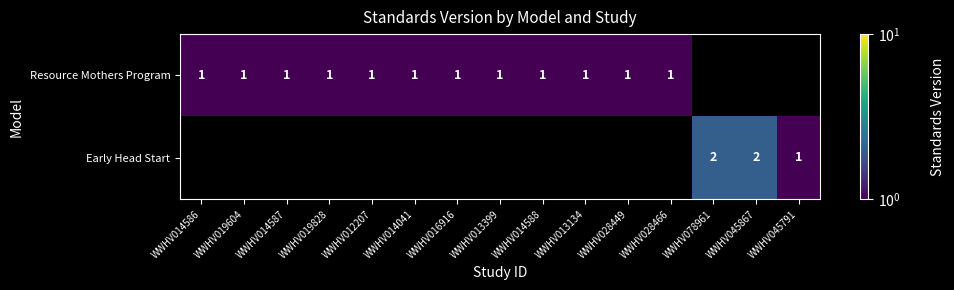

The Resource Mothers Program series shows 1 at WWHV019604. True or false?

True